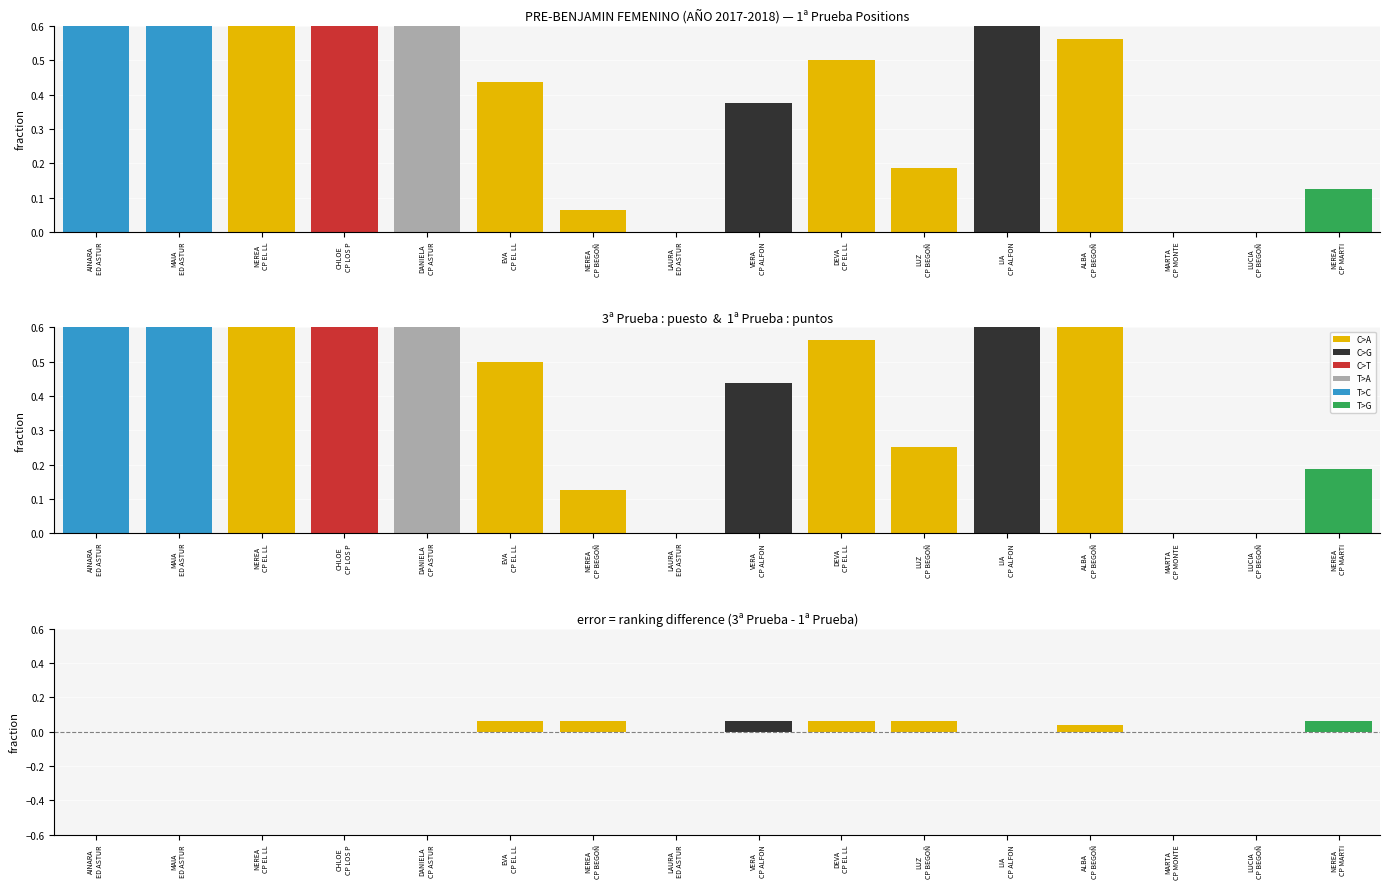

Between MARTA
CP MONTE and DEVA
CP EL LL, which is larger?

DEVA
CP EL LL